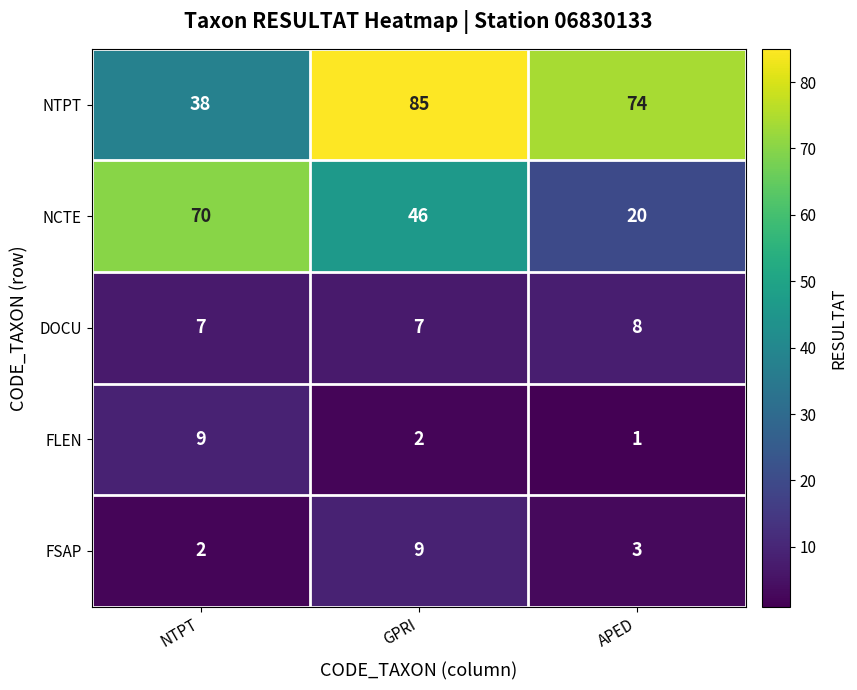

How many distinct data groups are displayed?

5